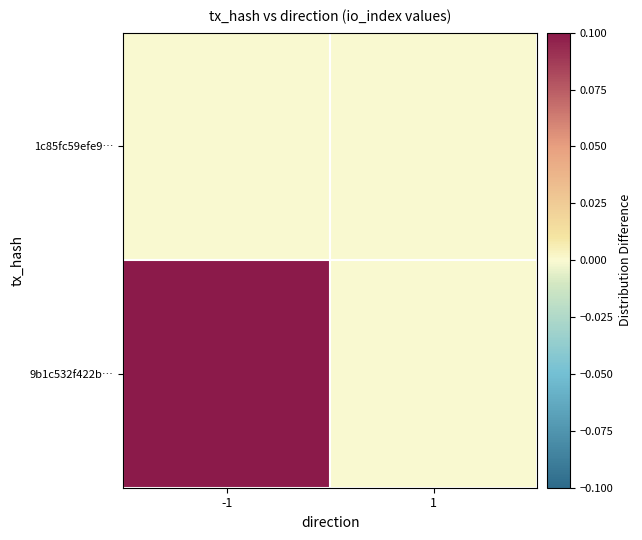

Reading left to right, list all the values displayed in this chart.

1c85fc59efe9…: -1=0.0	1=0.0
9b1c532f422b…: -1=0.1	1=0.0